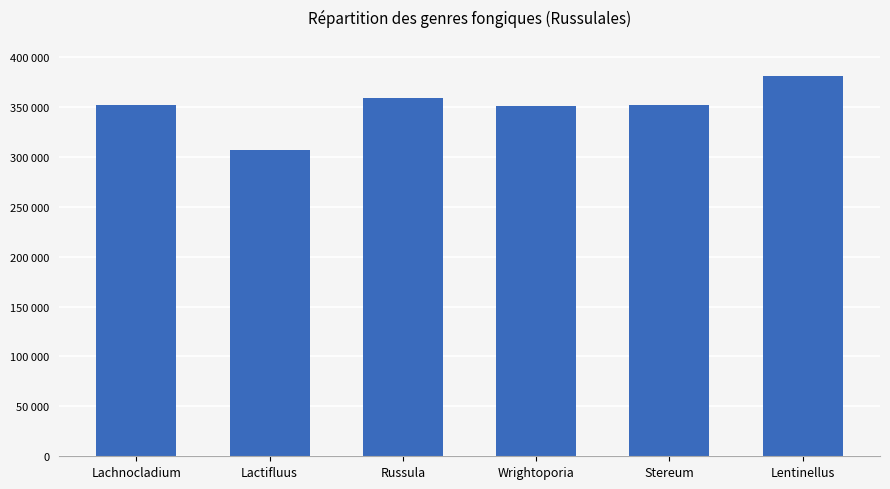

Rank the categories by value from highest to lowest.

Lentinellus, Russula, Lachnocladium, Stereum, Wrightoporia, Lactifluus